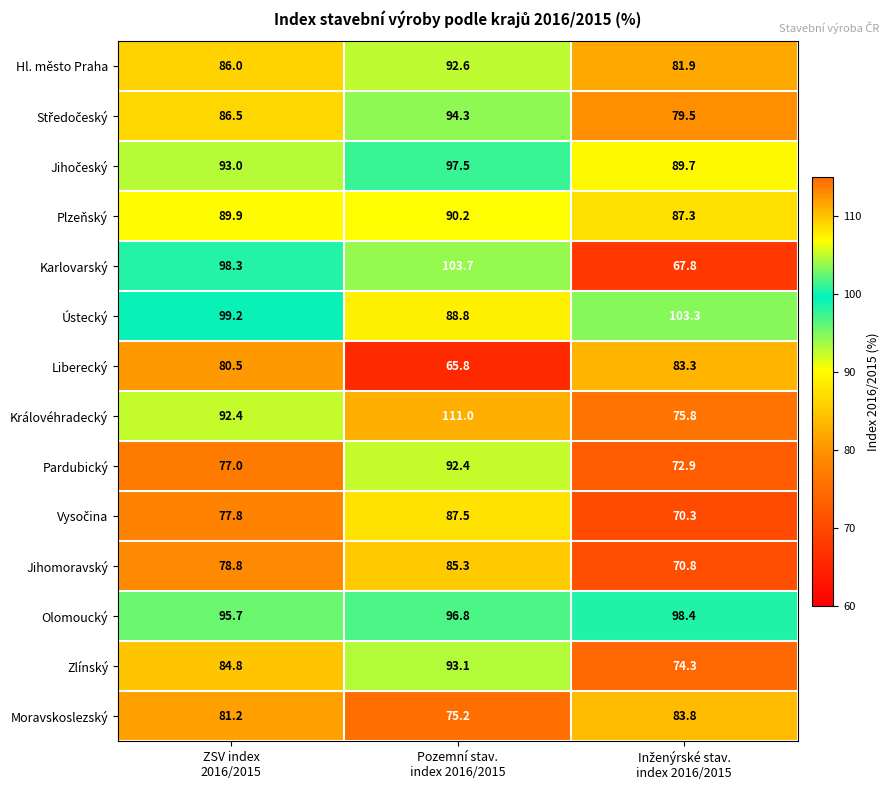

What is the highest value of the Hl. město Praha series?

92.6